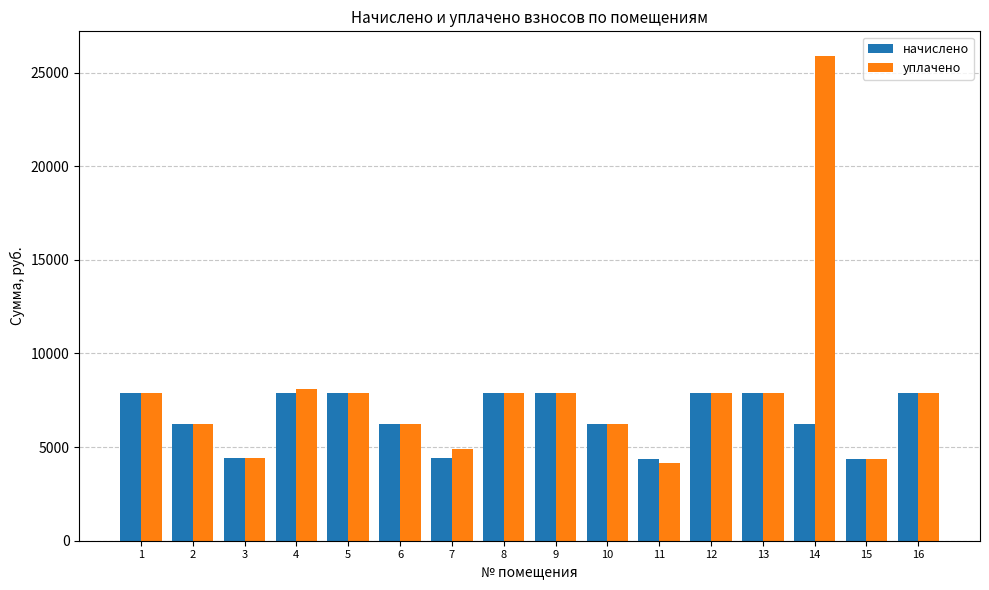

How many data points in уплачено are above 7874?

9